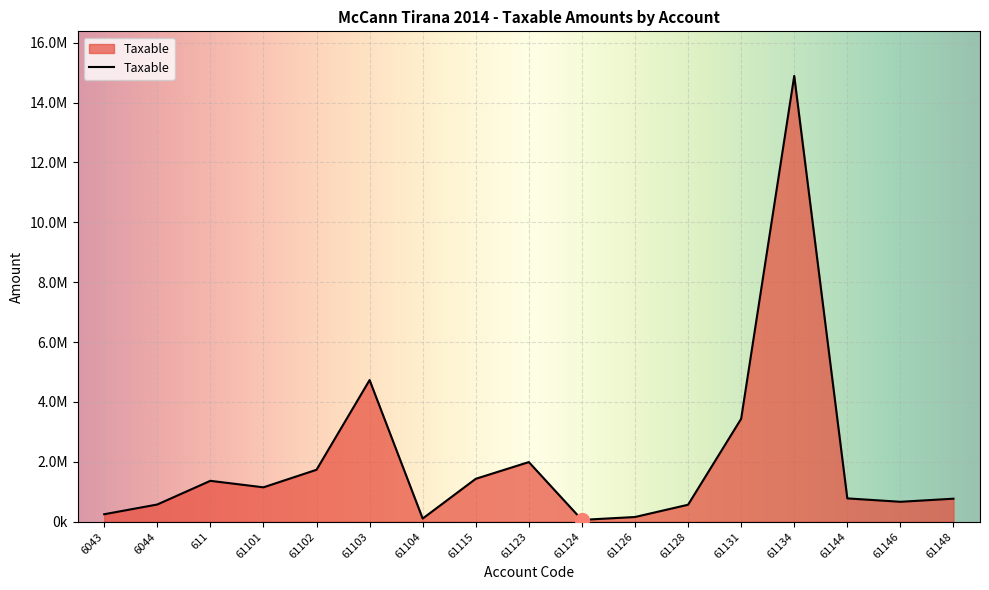

What is the difference between the second highest and minimum values?

4669333.7